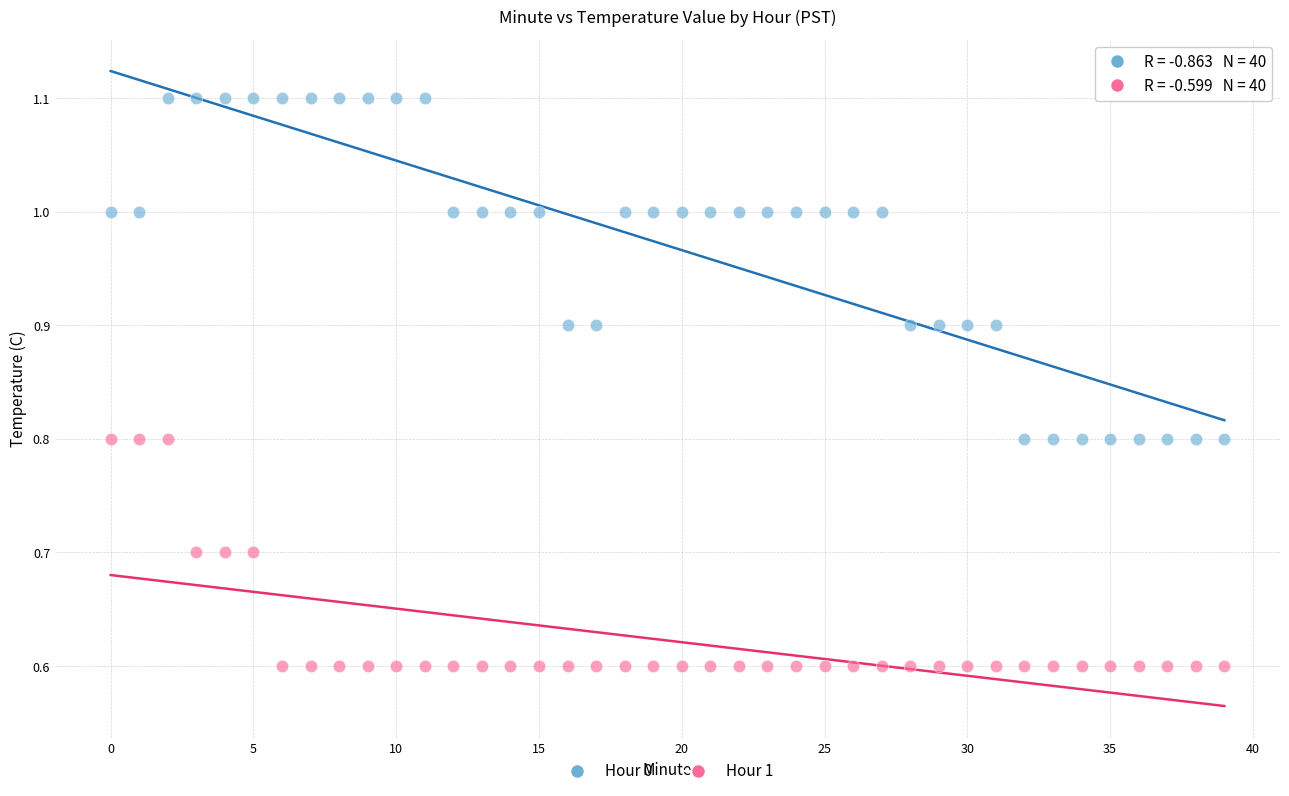

Which series contains the lowest Y value?

Hour 1